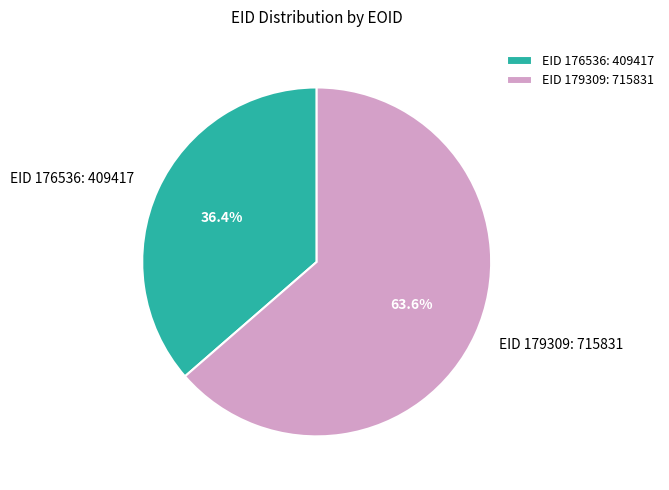

Is EID 179309: 715831 the majority of the pie?

Yes